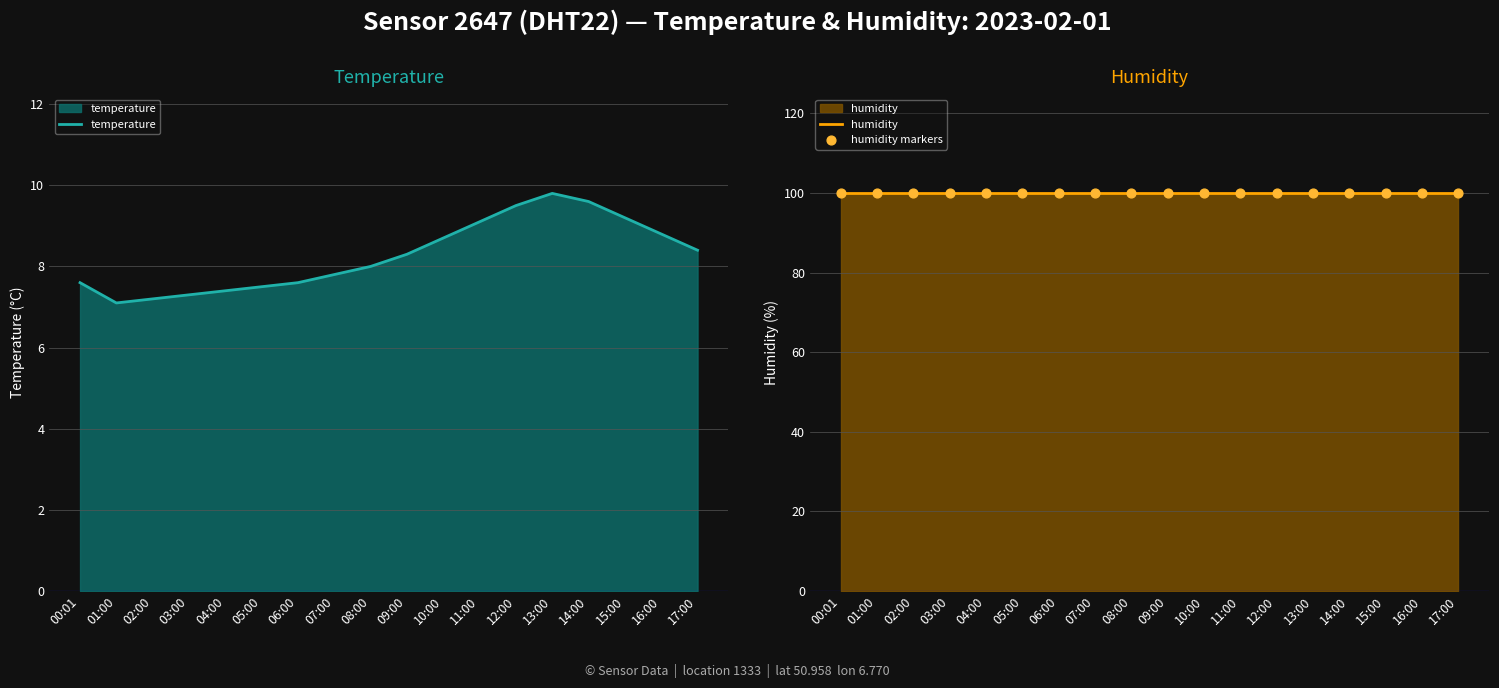

What is the total value across all series at 06:00?

207.4